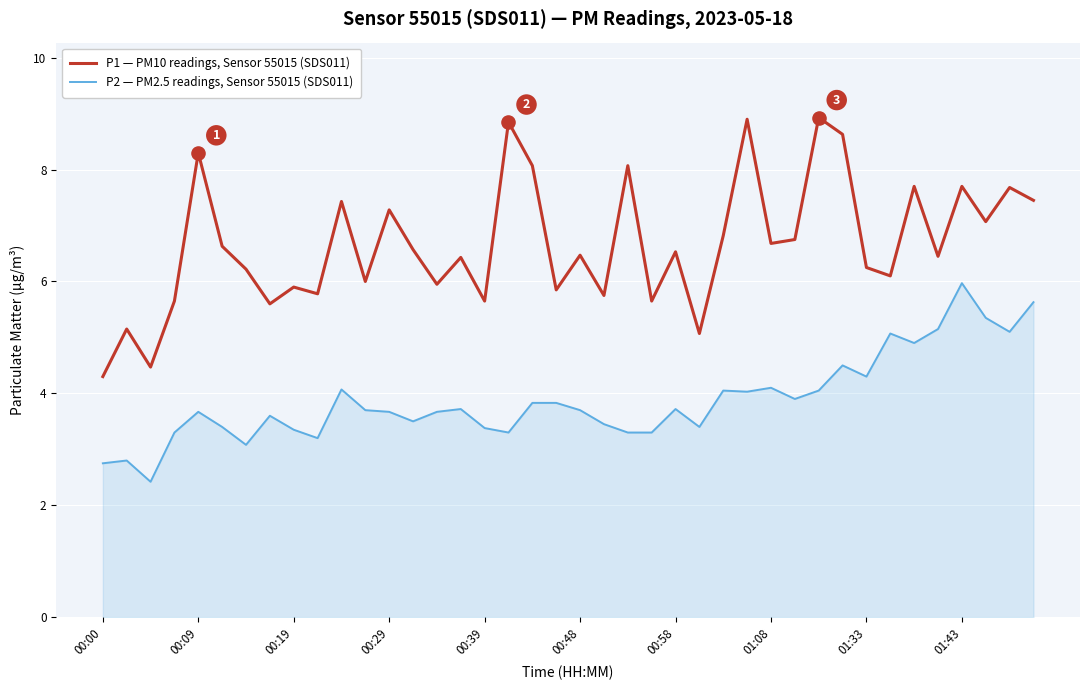

Which series has the largest total across all categories?

P1 — PM10 readings, Sensor 55015 (SDS011)